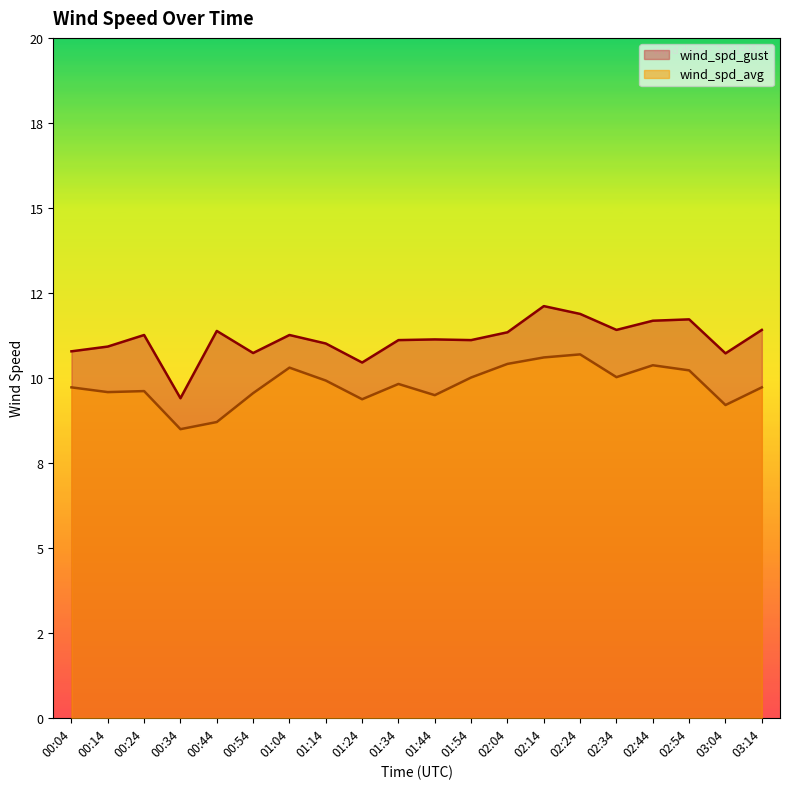

Reading left to right, extract all data points from this chart.

wind_spd_gust: 00:04=10.8	00:14=10.9	00:24=11.3	00:34=9.4	00:44=11.4	00:54=10.7	01:04=11.3	01:14=11.0	01:24=10.4	01:34=11.1	01:44=11.1	01:54=11.1	02:04=11.3	02:14=12.1	02:24=11.9	02:34=11.4	02:44=11.7	02:54=11.7	03:04=10.7	03:14=11.4
wind_spd_avg: 00:04=9.7	00:14=9.6	00:24=9.6	00:34=8.5	00:44=8.7	00:54=9.6	01:04=10.3	01:14=9.9	01:24=9.4	01:34=9.8	01:44=9.5	01:54=10.0	02:04=10.4	02:14=10.6	02:24=10.7	02:34=10.0	02:44=10.4	02:54=10.2	03:04=9.2	03:14=9.7